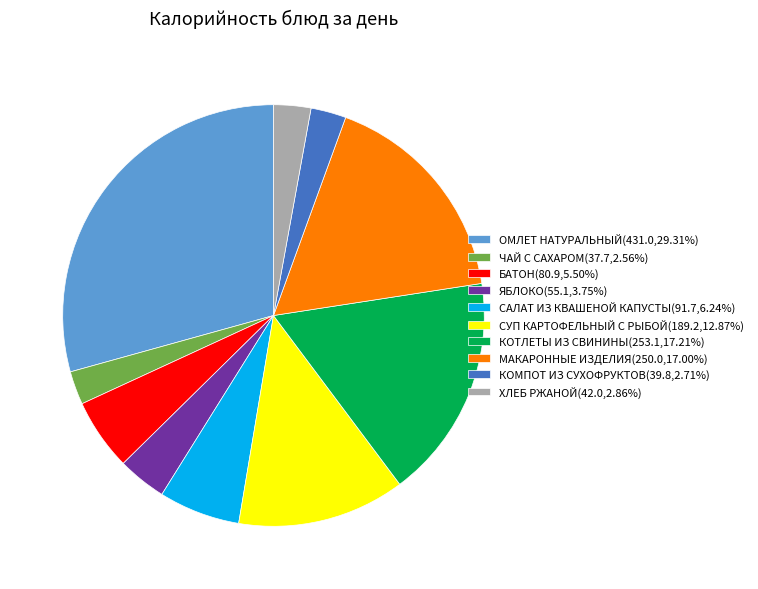

Is БАТОН the majority of the pie?

No